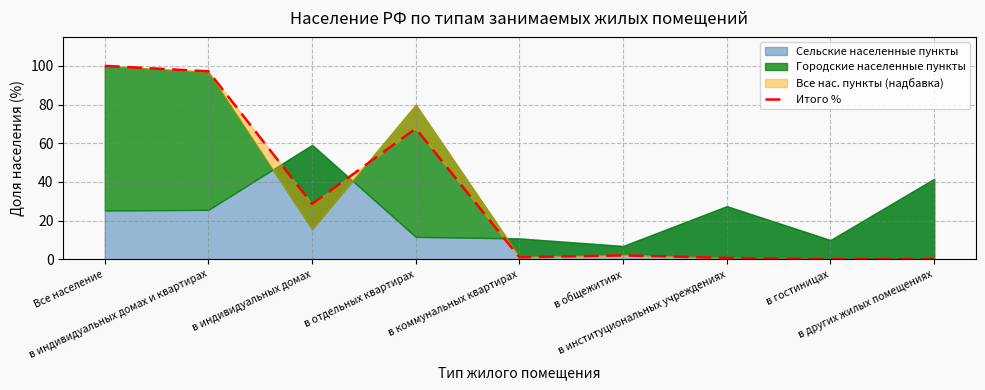

How many lines are shown in the chart?

1